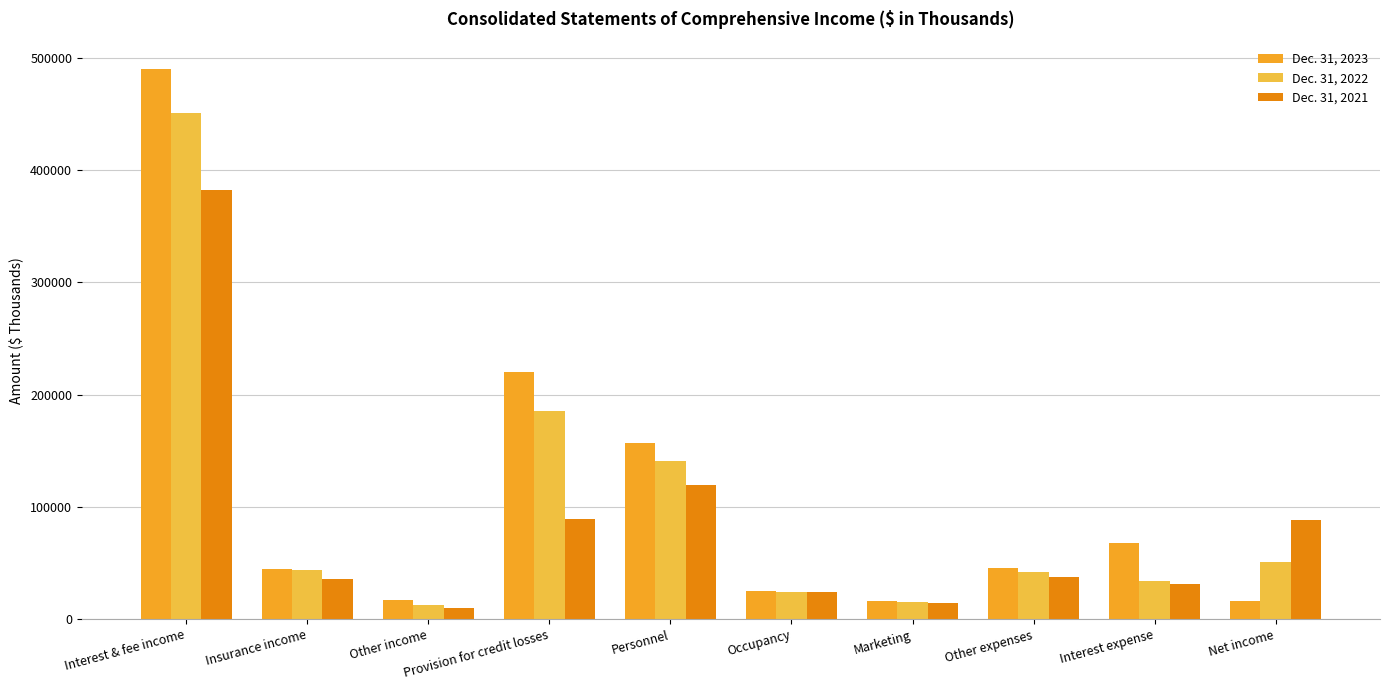

What position from the left is Net income?

10